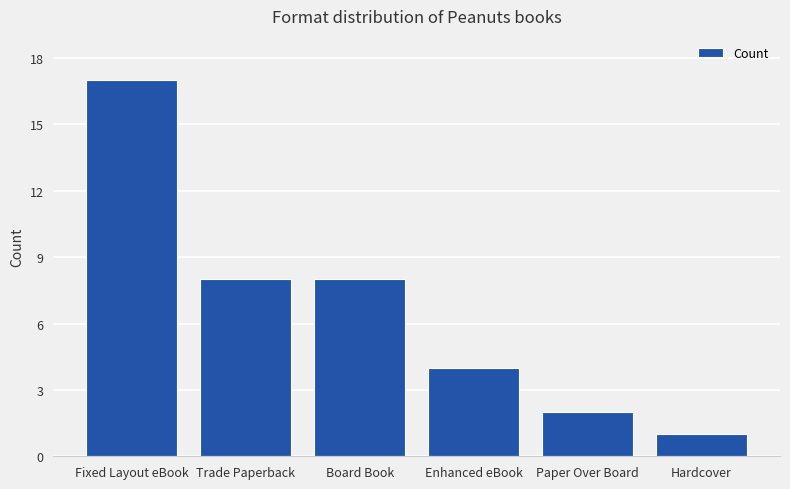

At which label does the data first exceed 8?

Fixed Layout eBook